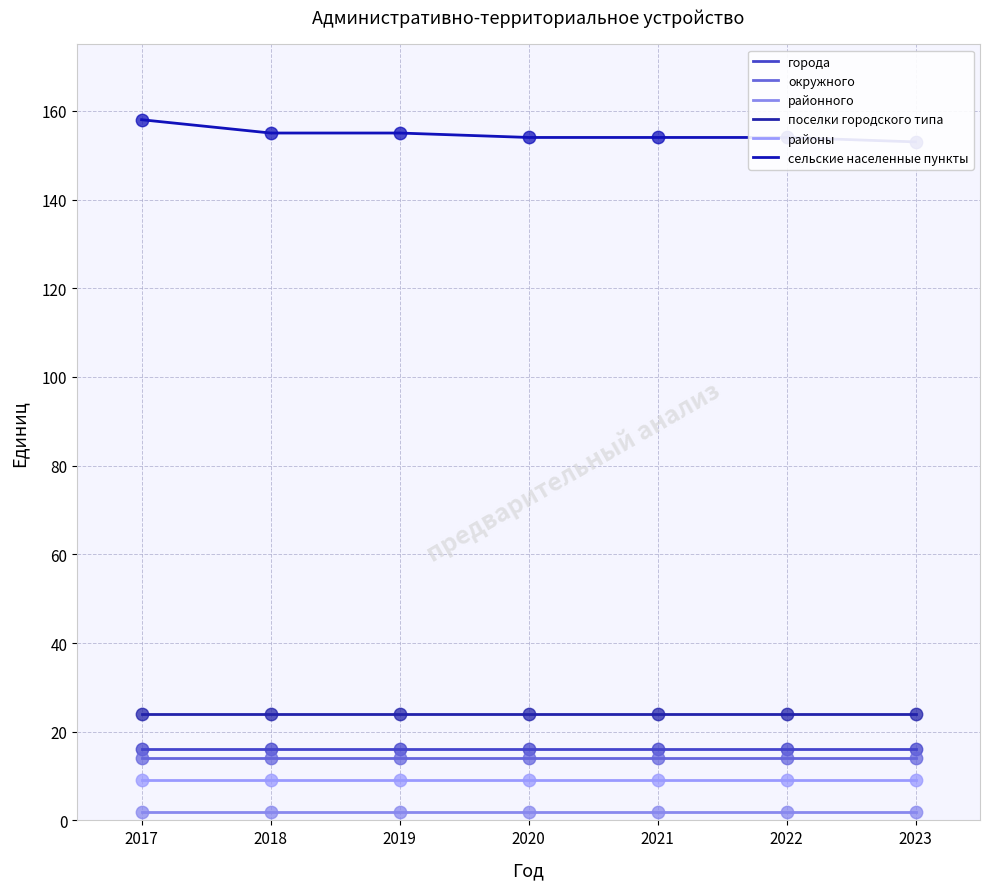

Is the value of города at 2022 greater than the value of поселки городского типа at 2022?

No